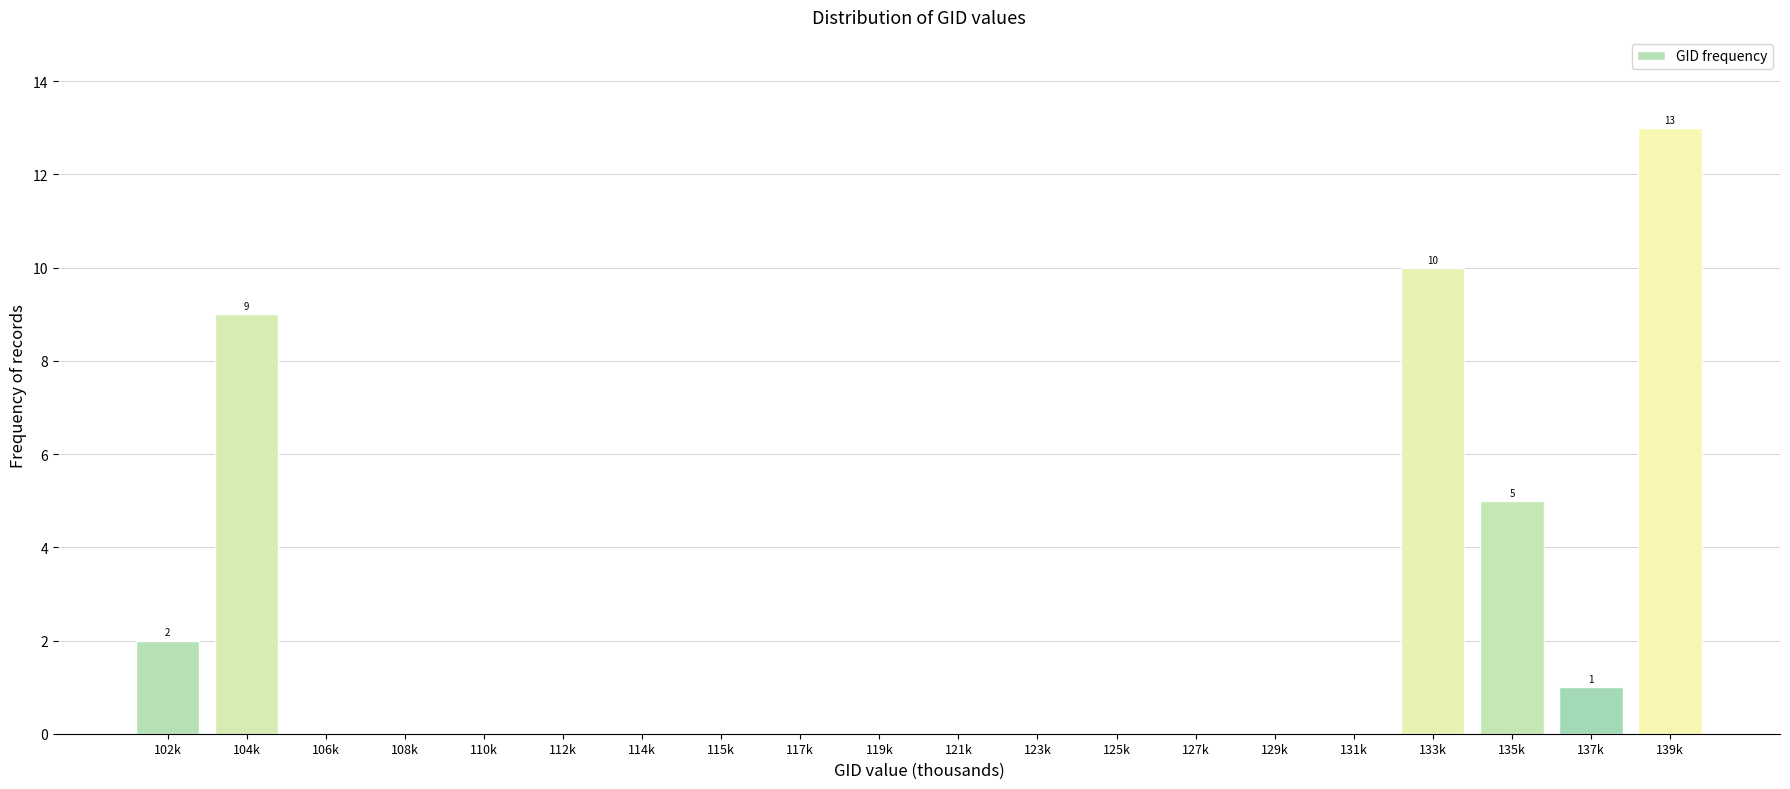

Reading left to right, what are all the values shown in this chart?

102k=2	104k=9	106k=0	108k=0	110k=0	112k=0	114k=0	115k=0	117k=0	119k=0	121k=0	123k=0	125k=0	127k=0	129k=0	131k=0	133k=10	135k=5	137k=1	139k=13